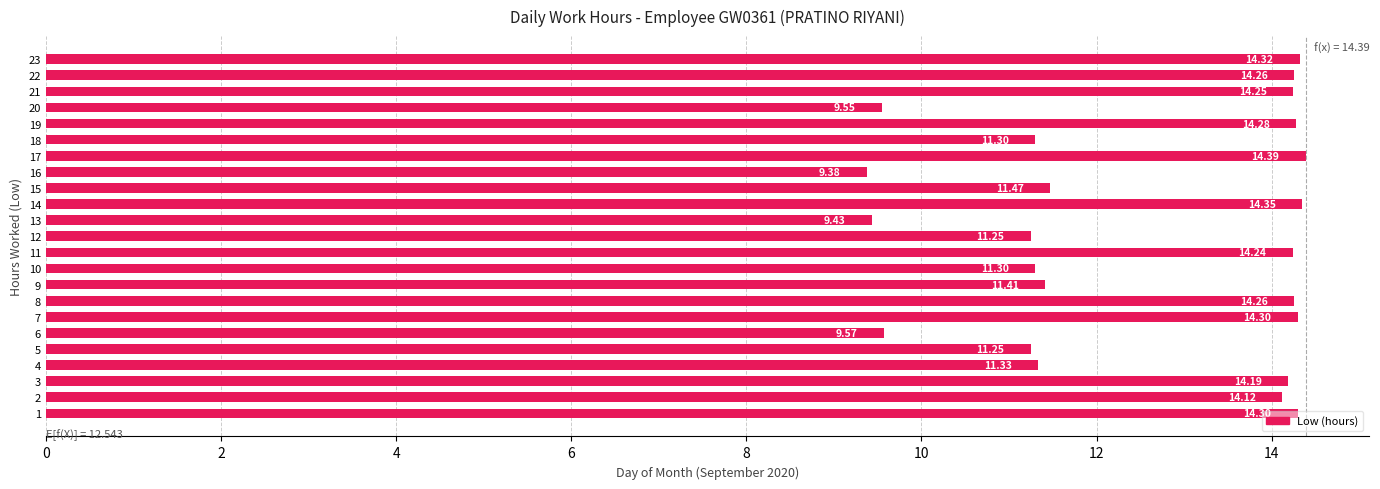

What is the difference between the second highest and second lowest values?

4.9